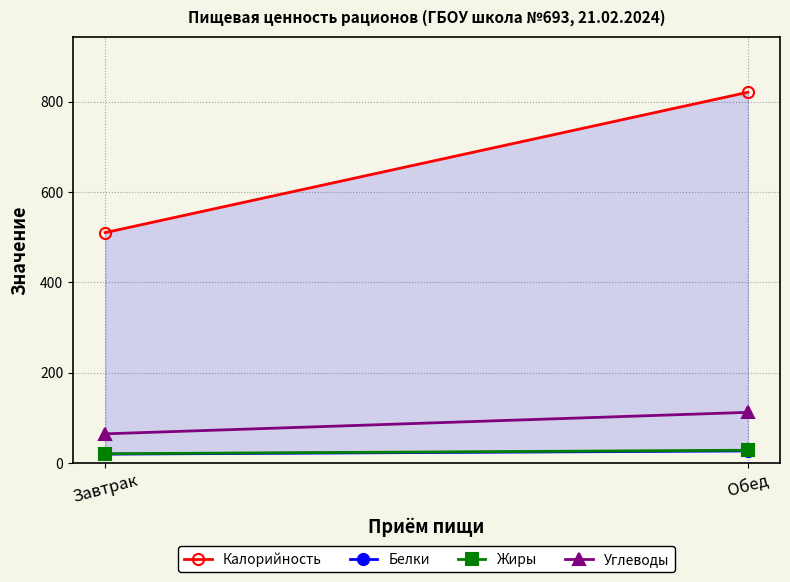

Reading left to right, what are all the values shown in this chart?

Калорийность: Завтрак=510.0	Обед=821.0
Белки: Завтрак=19.1	Обед=26.2
Жиры: Завтрак=20.0	Обед=27.8
Углеводы: Завтрак=64.1	Обед=111.7